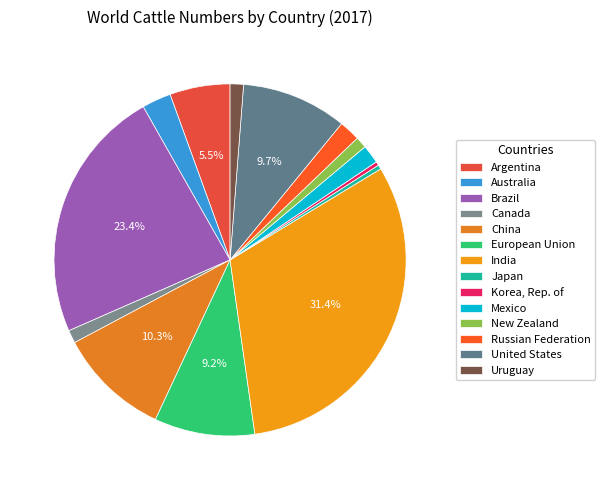

Does Canada account for over 50% of the chart?

No